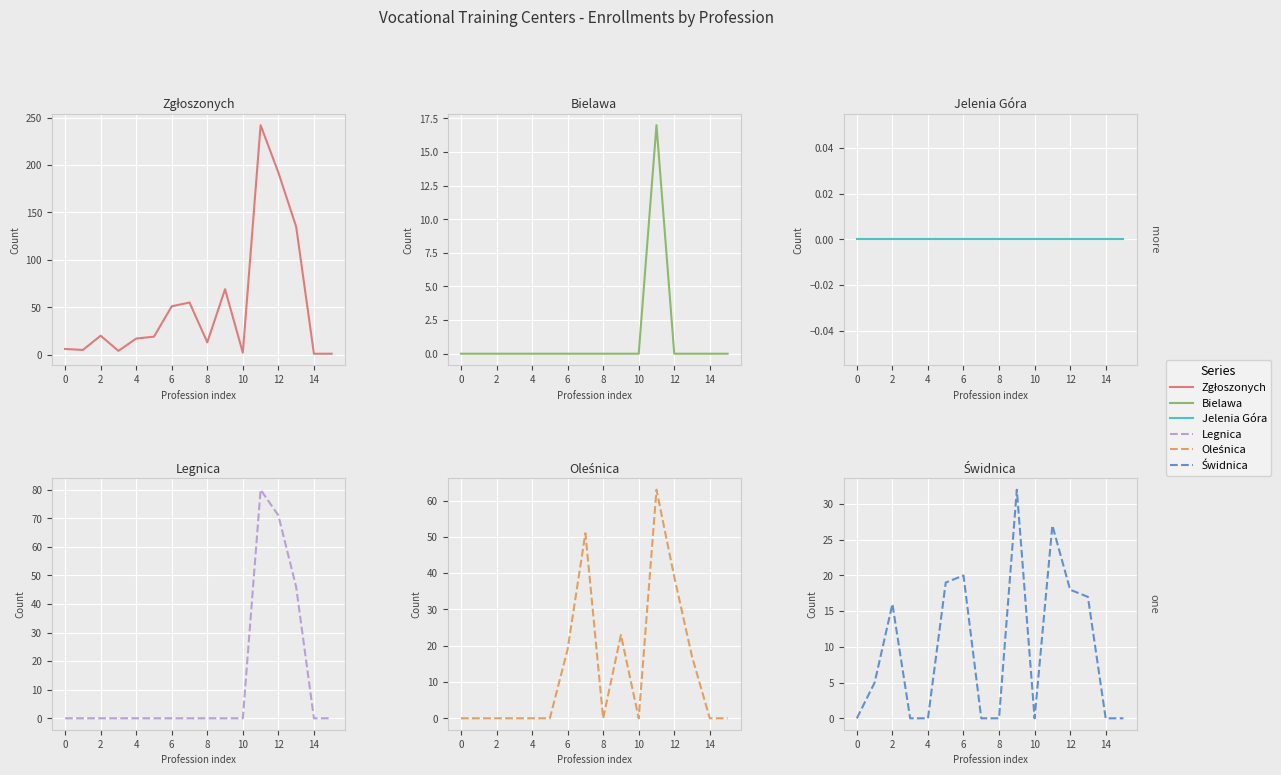

Reading right to left, list all the values displayed in this chart.

Zgłoszonych: 1	1	135	192	242	2	69	13	55	51	19	17	4	20	5	6
Bielawa: 0	0	0	0	17	0	0	0	0	0	0	0	0	0	0	0
Jelenia Góra: 0	0	0	0	0	0	0	0	0	0	0	0	0	0	0	0
Legnica: 0	0	46	71	80	0	0	0	0	0	0	0	0	0	0	0
Oleśnica: 0	0	17	39	63	0	23	0	51	19	0	0	0	0	0	0
Świdnica: 0	0	17	18	27	0	32	0	0	20	19	0	0	16	5	0